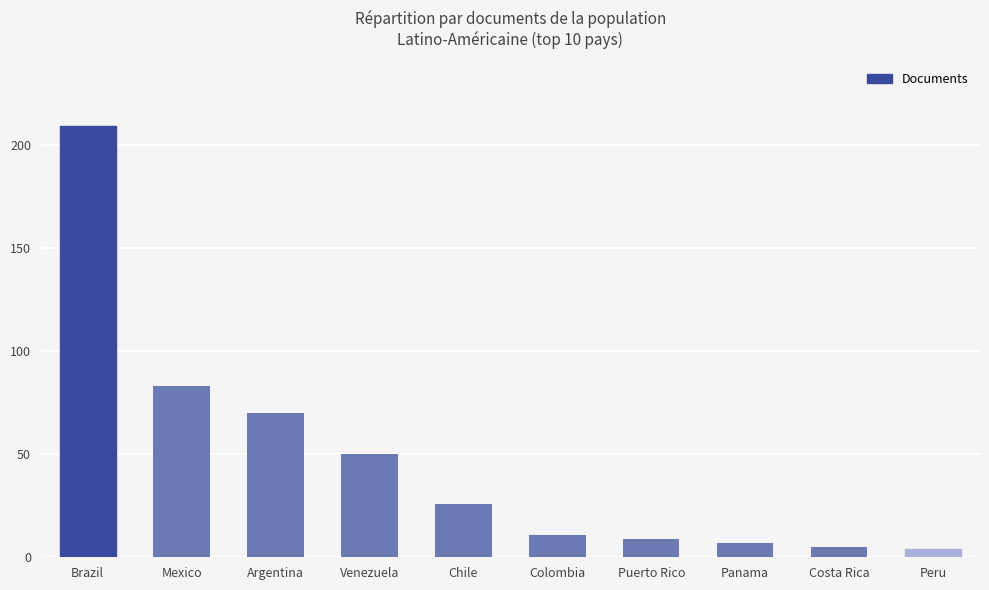

Reading left to right, transcribe all the data shown in this chart.

Brazil=209	Mexico=83	Argentina=70	Venezuela=50	Chile=26	Colombia=11	Puerto Rico=9	Panama=7	Costa Rica=5	Peru=4